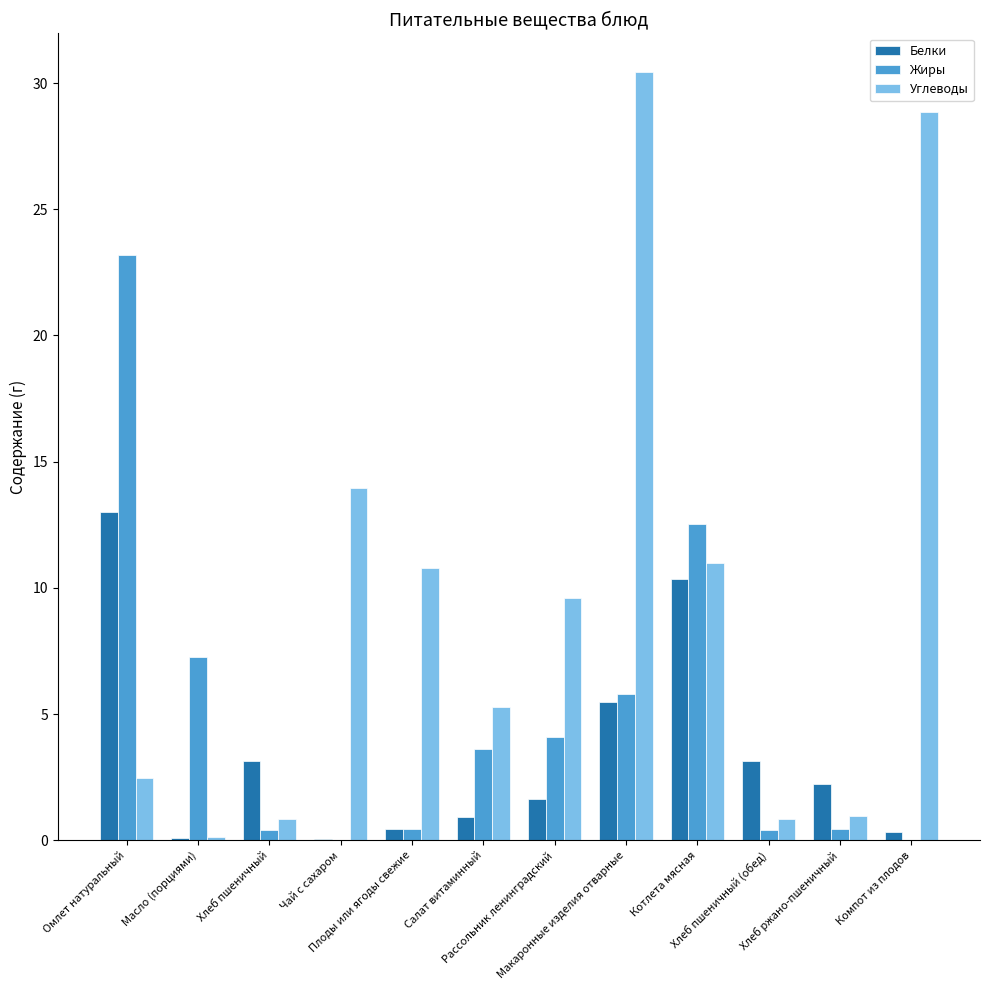

How many distinct data groups are displayed?

3